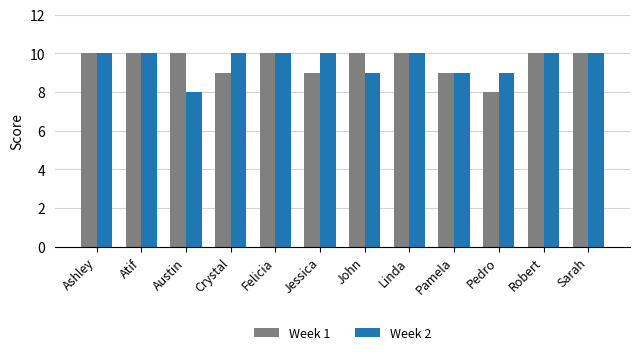

What is the total value across all series at Pamela?

18